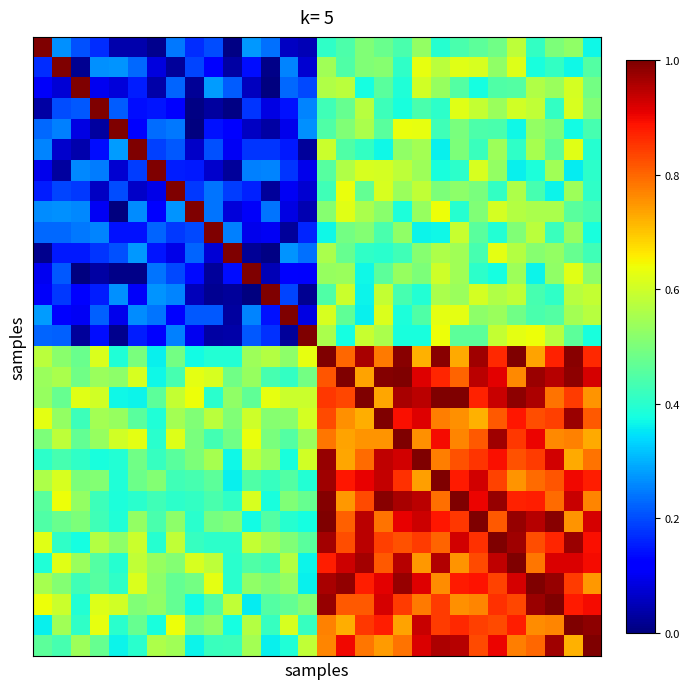

How many data points does each series have?

30